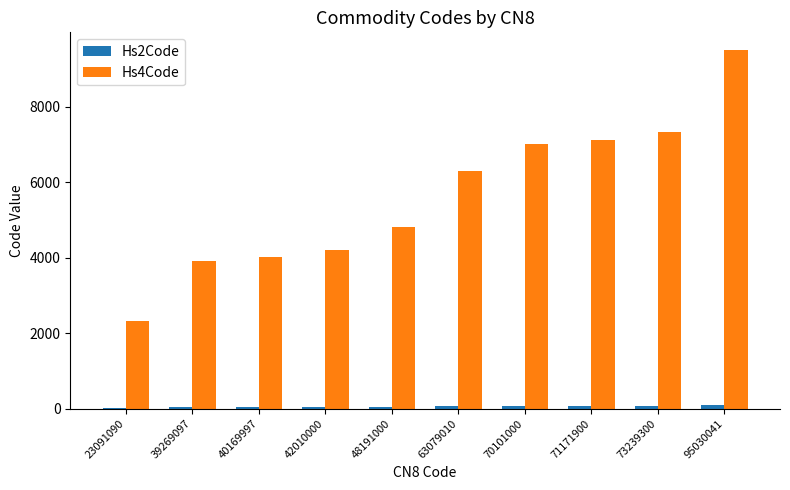

True or false: Hs4Code has a value of 2309 at 23091090.

True